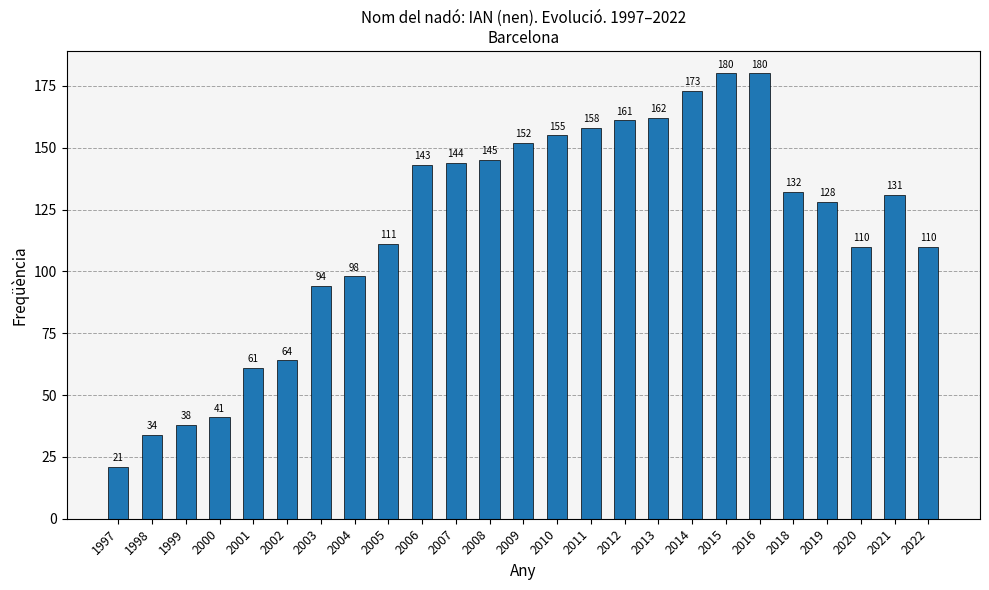

What is the change in value from 2006 to 2015?

+37